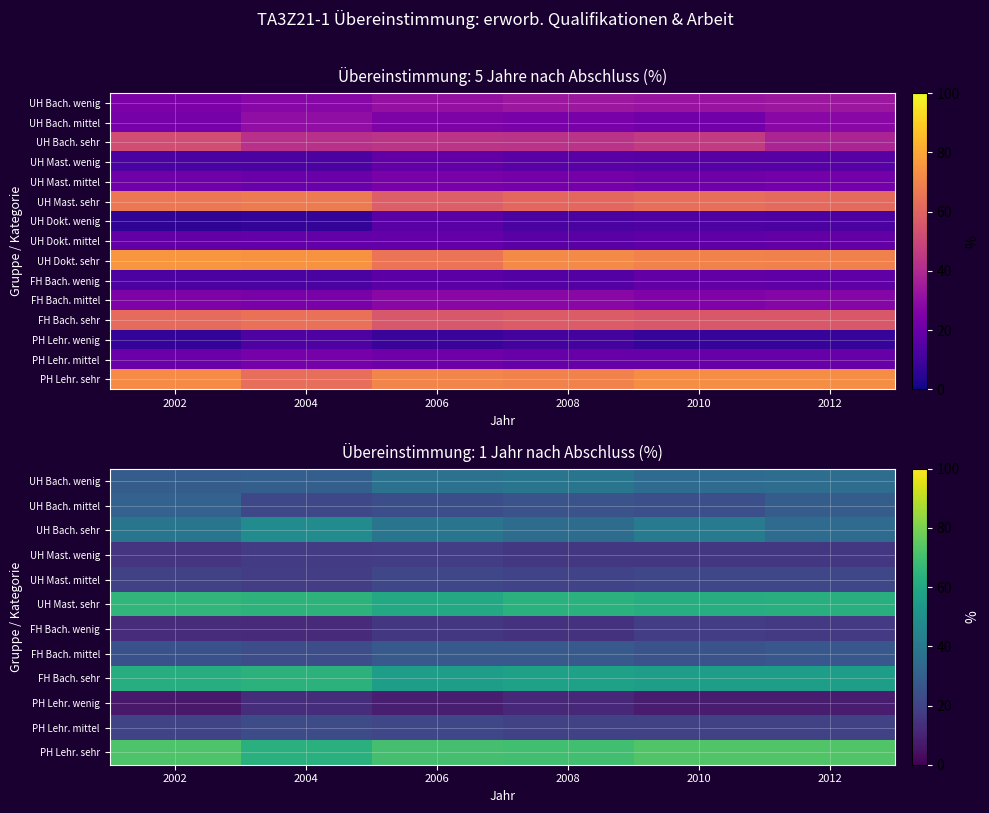

Which category has the highest value across all series?

2010